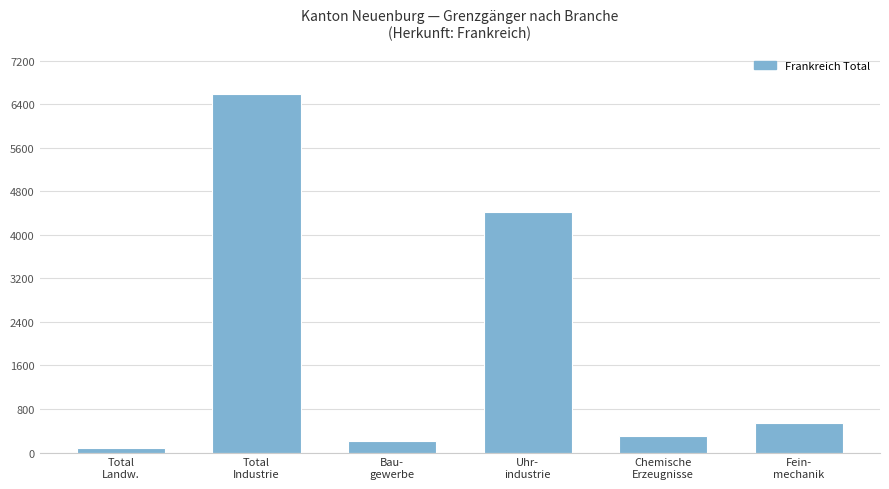

Reading left to right, list all the values displayed in this chart.

Total
Landw.=88	Total
Industrie=6590	Bau-
gewerbe=204	Uhr-
industrie=4413	Chemische
Erzeugnisse=302	Fein-
mechanik=539